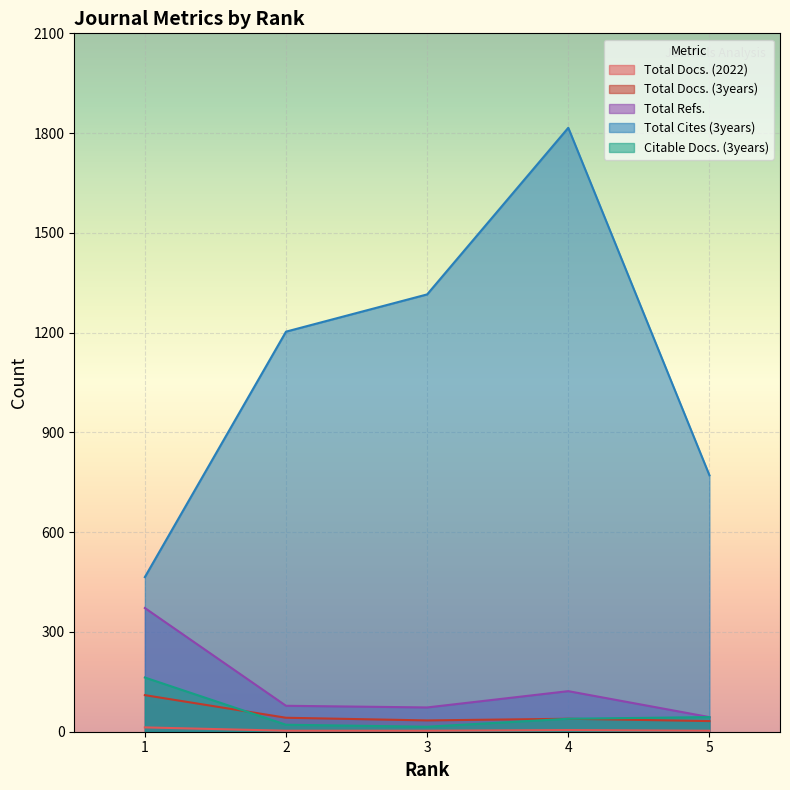

How many data points in Total Cites (3years) are less than 1203?

2